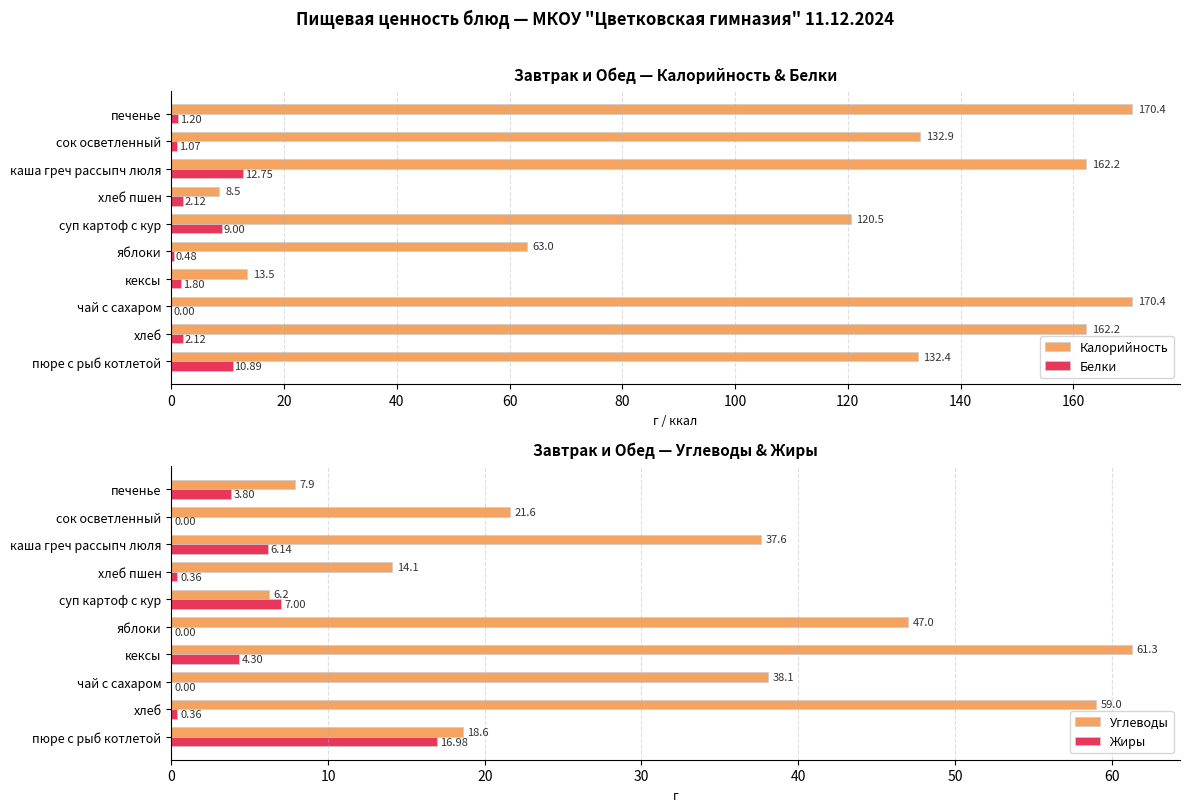

What is the value of the Белки bar at the 2nd from the left?

2.1